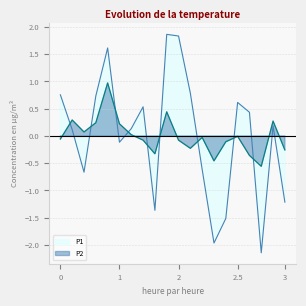

What is the difference between the second highest and second lowest values in the P1 series?

3.8